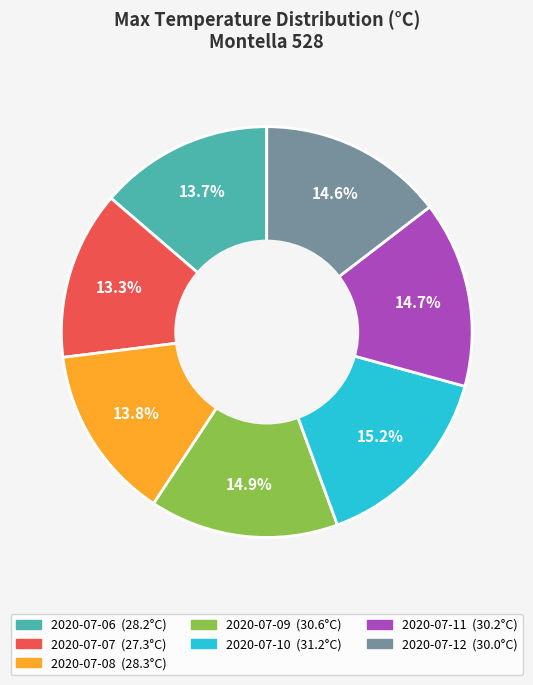

How many slices are in this pie chart?

7